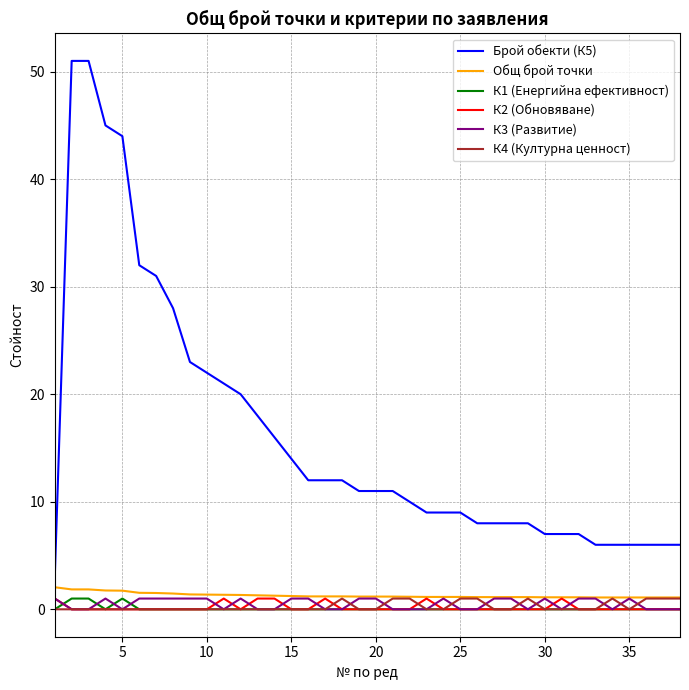

What is the difference between the maximum and minimum values in the Брой обекти (К5) series?

48.0